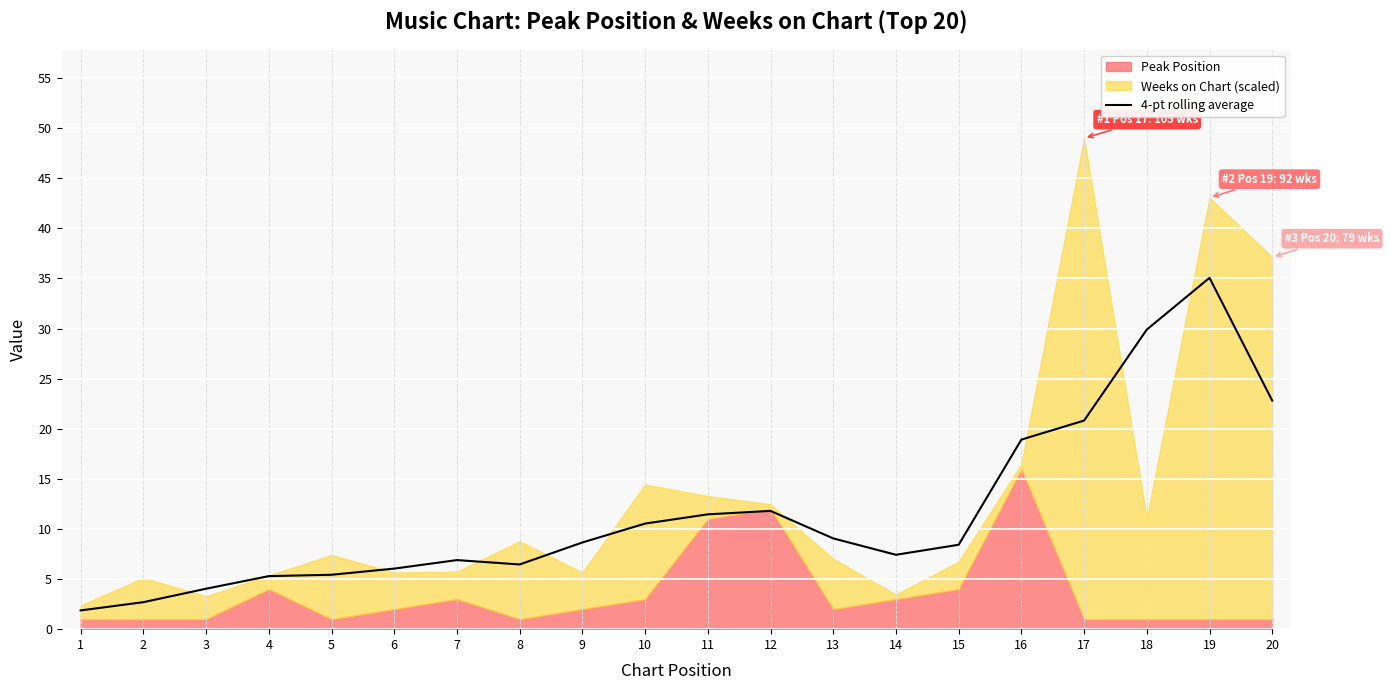

The value of 4-pt rolling average at 17 is 5.6. True or false?

False